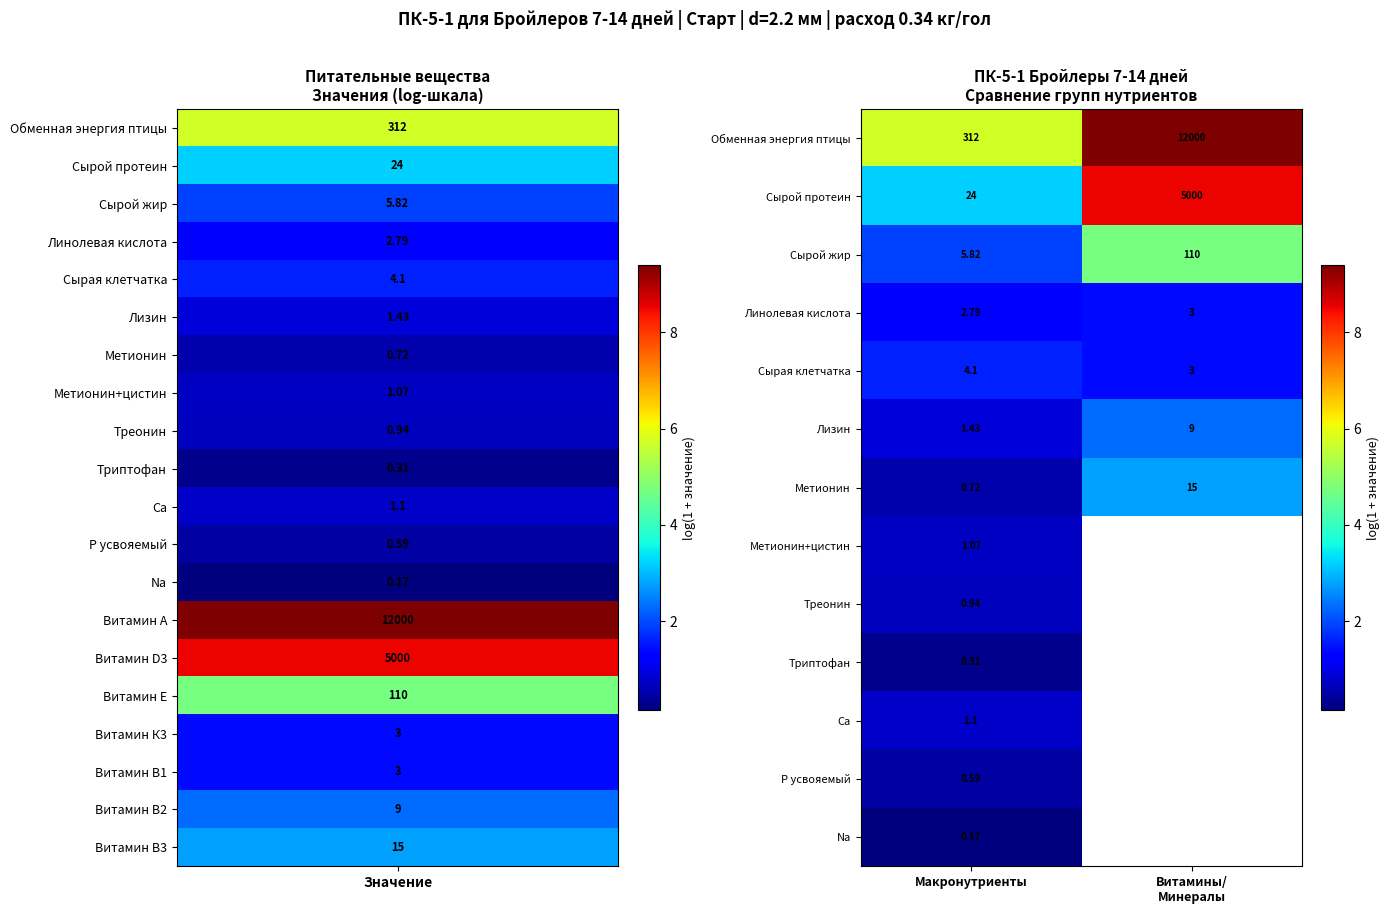

At Макронутриенты, list the series in order from largest to smallest.

Обменная энергия птицы, Сырой протеин, Сырой жир, Сырая клетчатка, Линолевая кислота, Лизин, Ca, Метионин+цистин, Треонин, Метионин, P усвояемый, Триптофан, Na